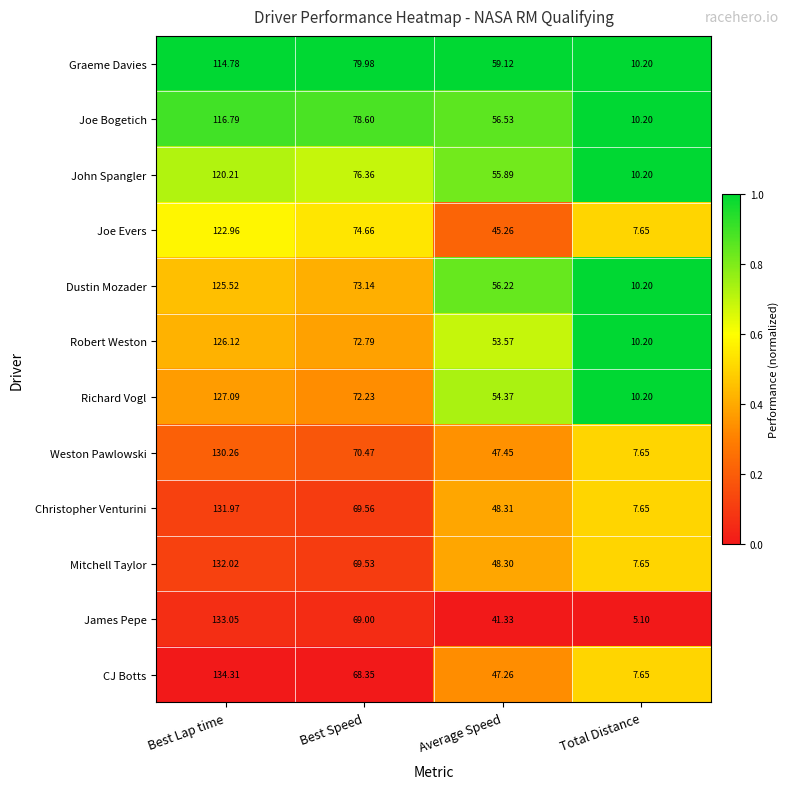

How many values in the Joe Evers series exceed 74?

2